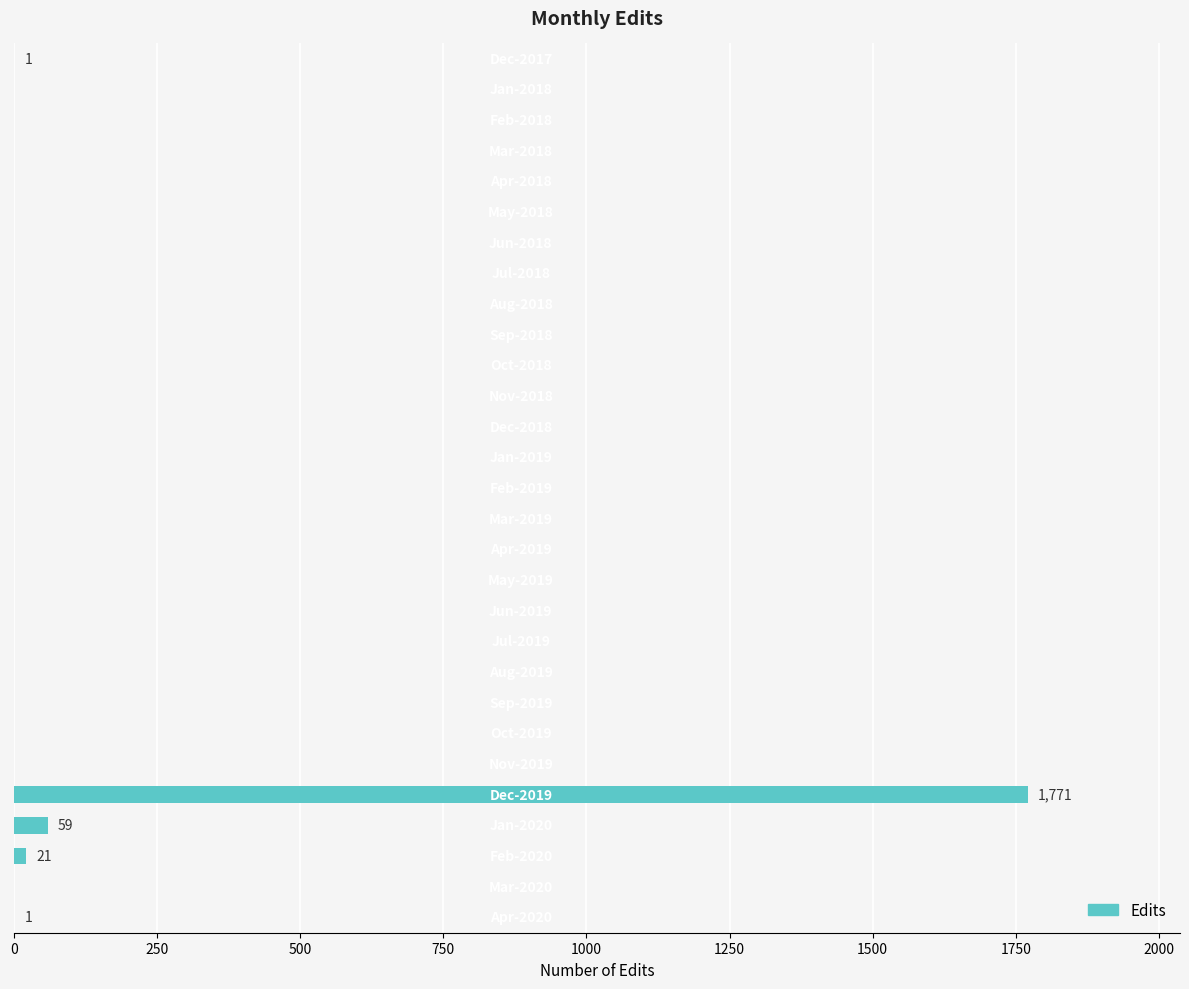

What is the sum of all values?

1853